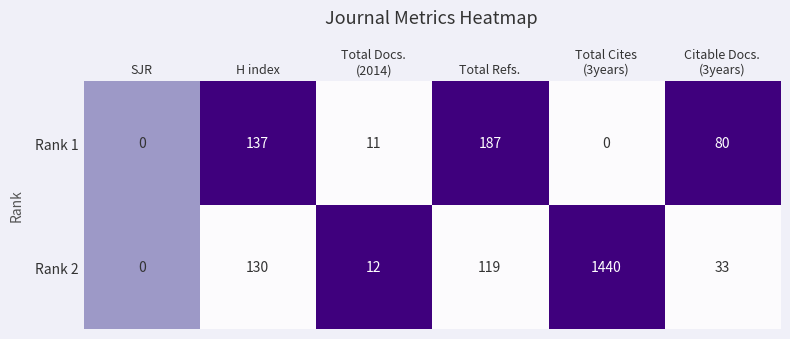

What is the difference between the highest and lowest values at H index?

7